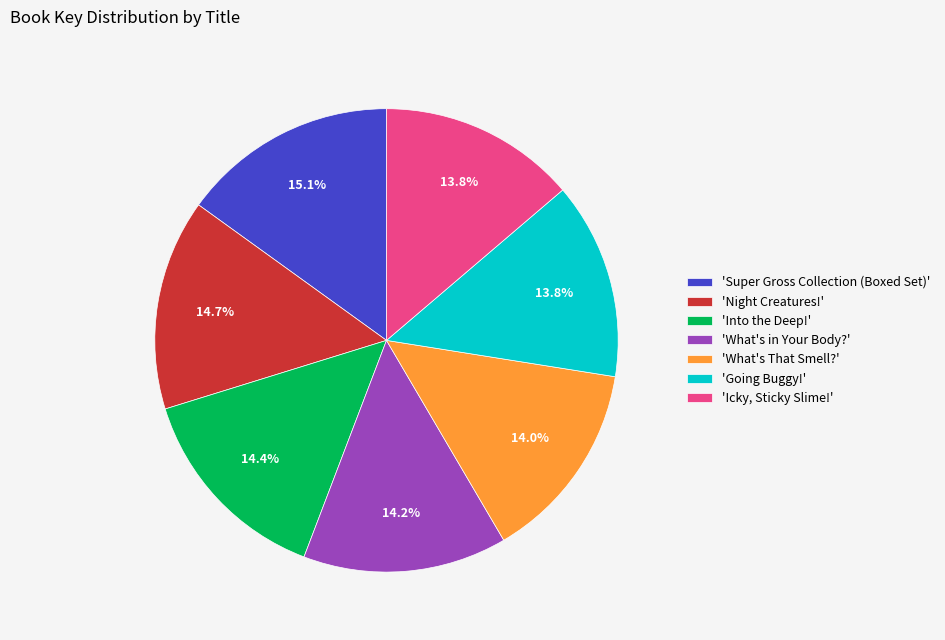

To the nearest percent, what is the average slice percentage?

14%